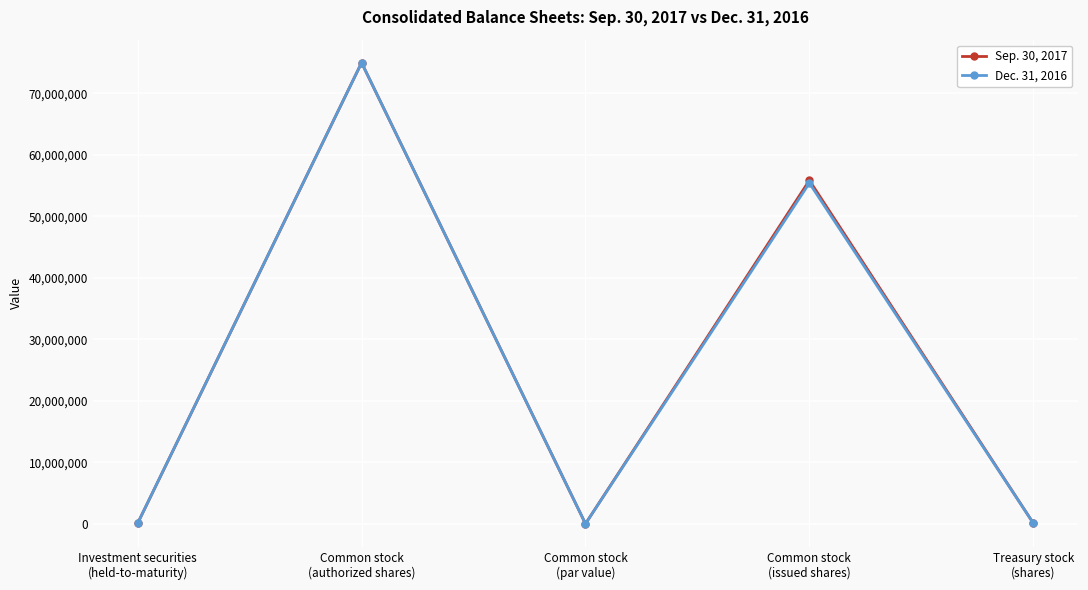

What is the greatest value displayed?

75000000